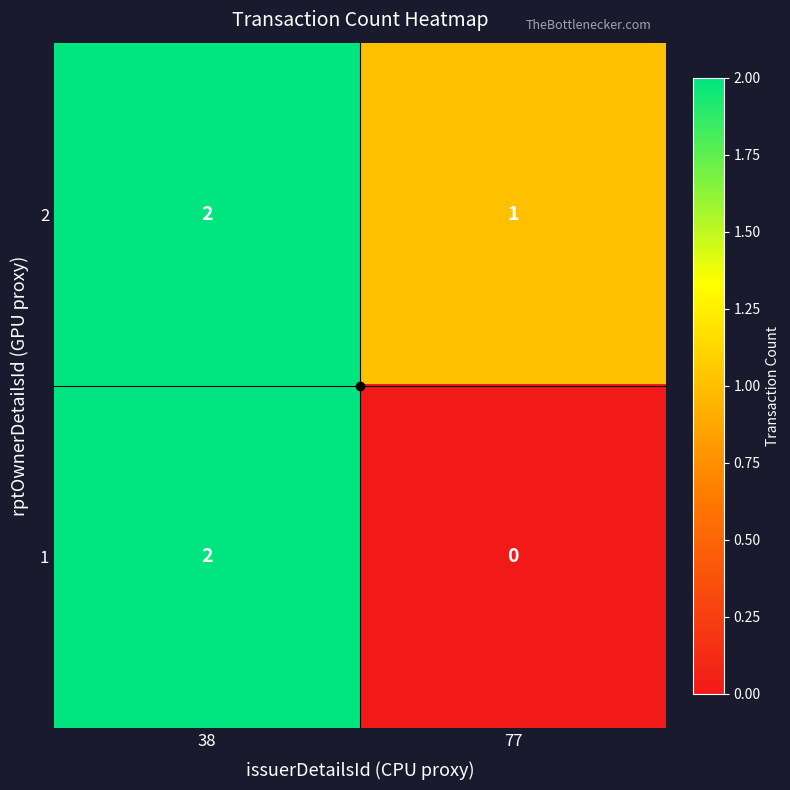

Rank the series by their average value, from highest to lowest.

2, 1